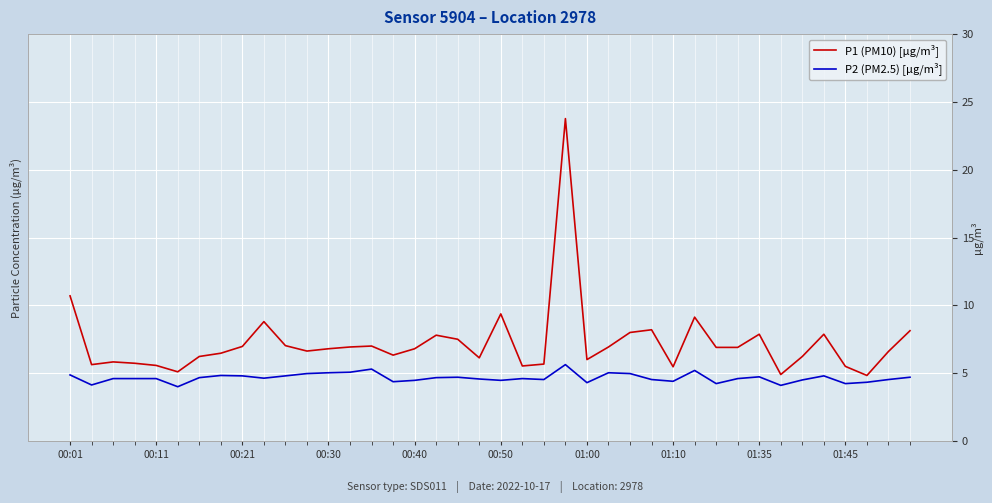

What is the minimum value shown in the chart?

4.0